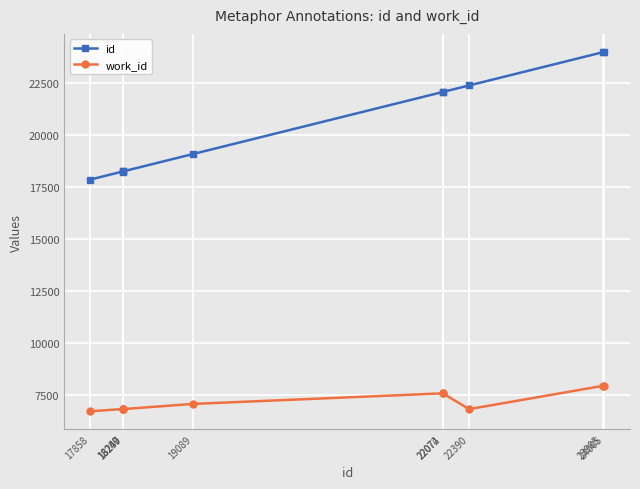

The work_id series shows 7574 at 22074. True or false?

True